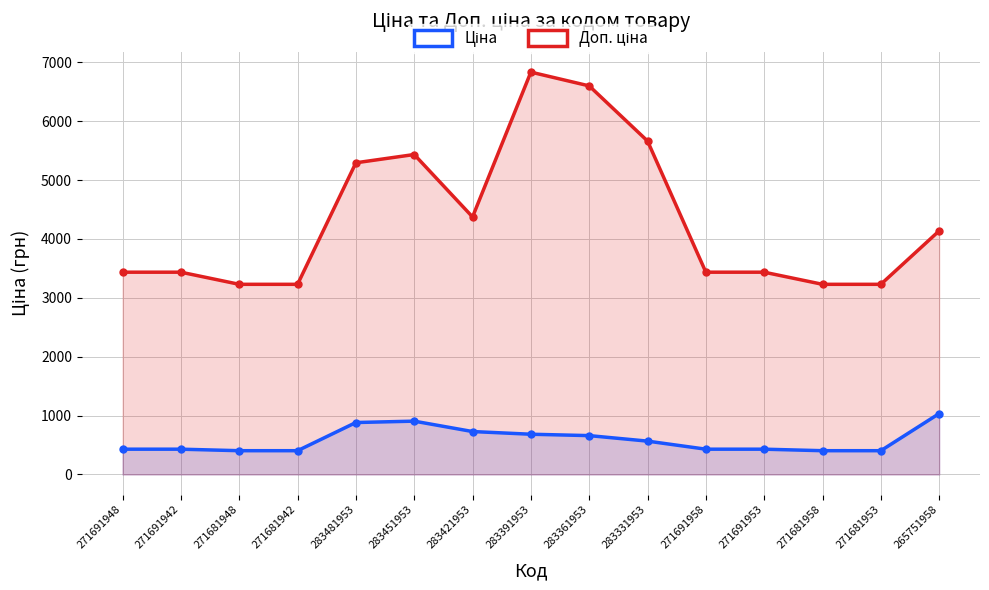

Which series has the largest total across all categories?

Доп. ціна